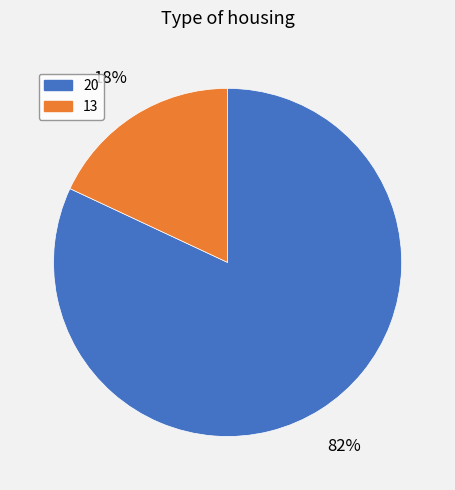

What percentage is the 13 slice, to the nearest percent?

18%